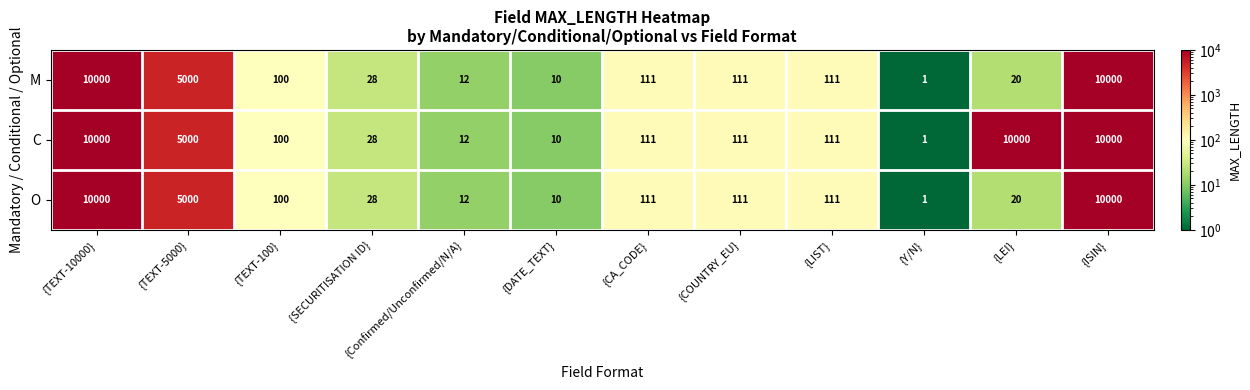

What is the difference between the second highest and minimum values in the O series?

9999